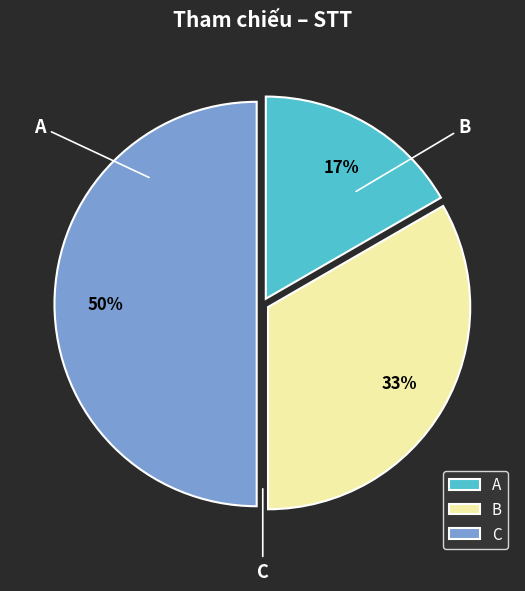

Is it true that B is 27% of the pie?

False